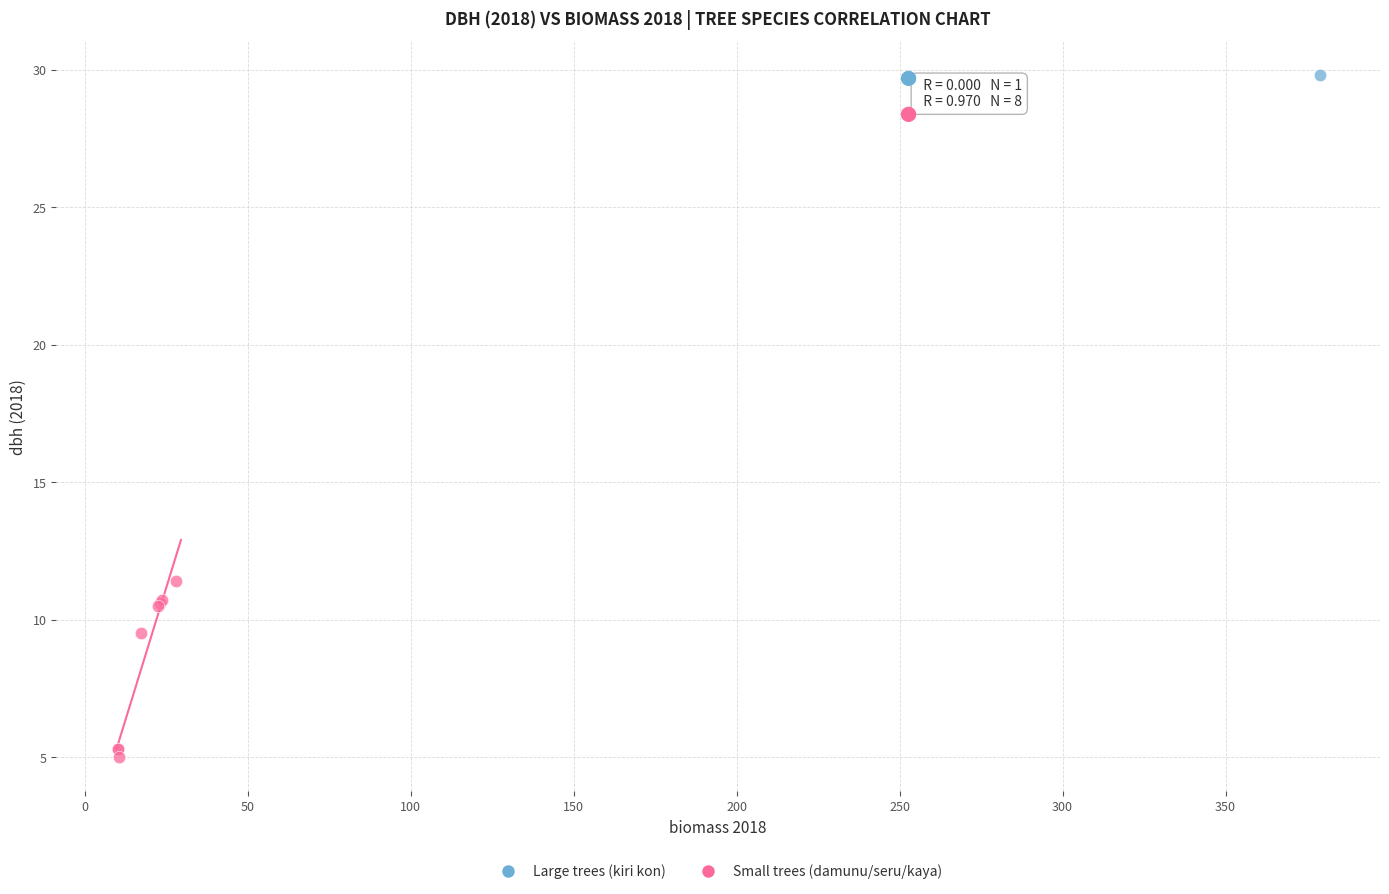

What are all the series names shown in the legend?

Large trees (kiri kon), Small trees (damunu/seru/kaya)